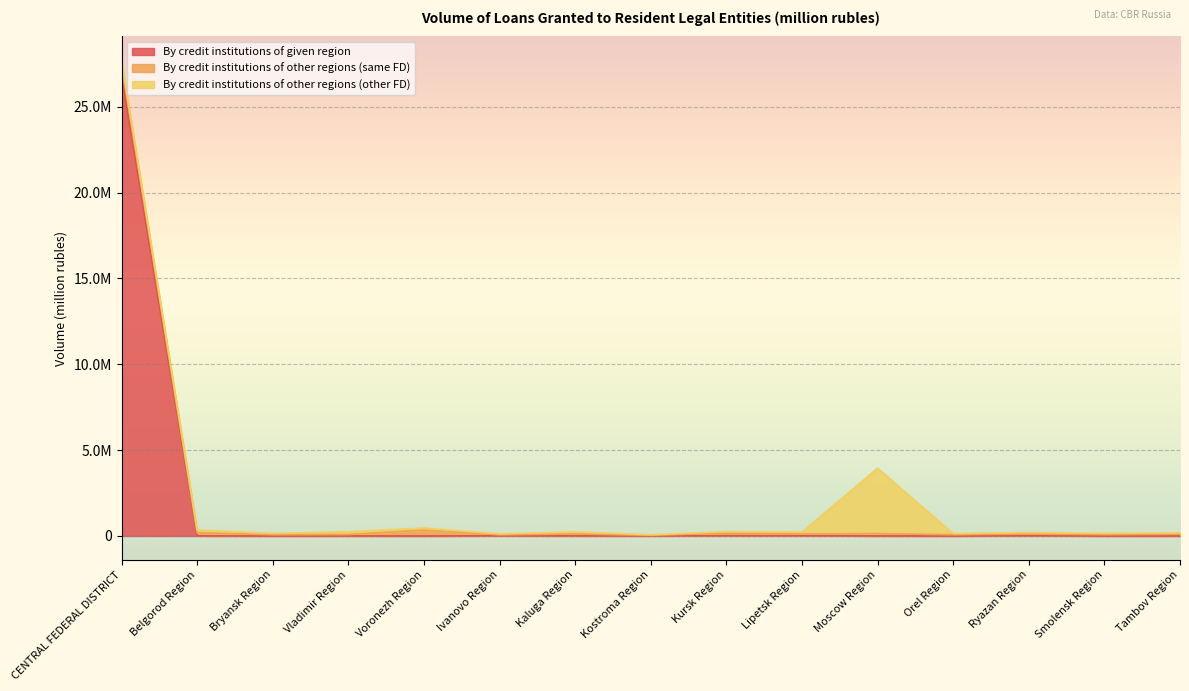

True or false: By credit institutions of other regions (other FD) has a value of 158065 at Belgorod Region.

True